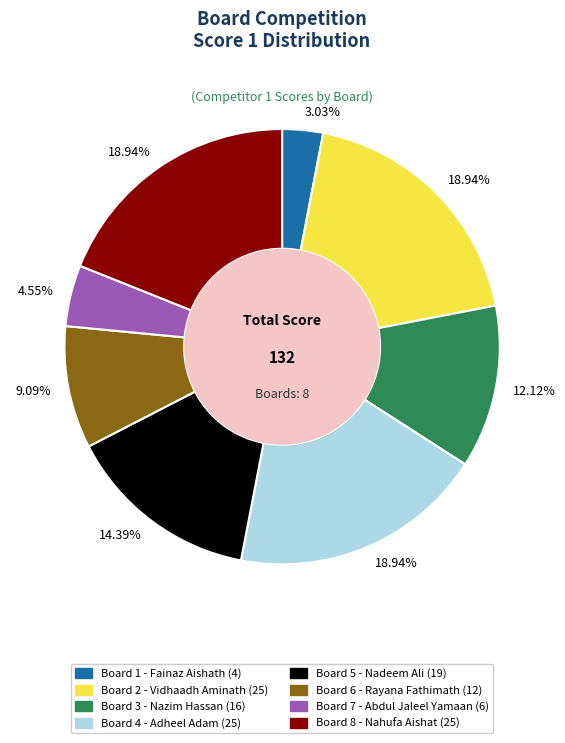

Is there a majority slice in this chart?

No